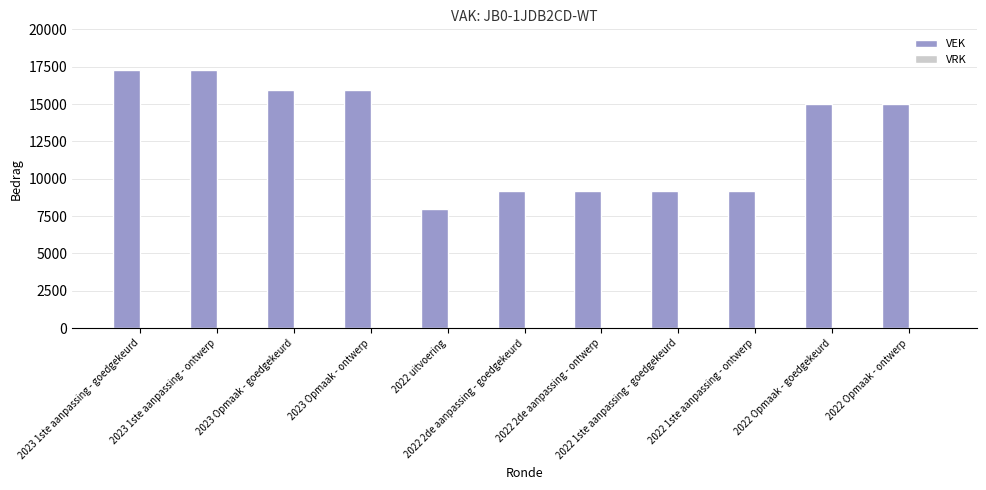

What is the maximum value shown in the chart?

17263